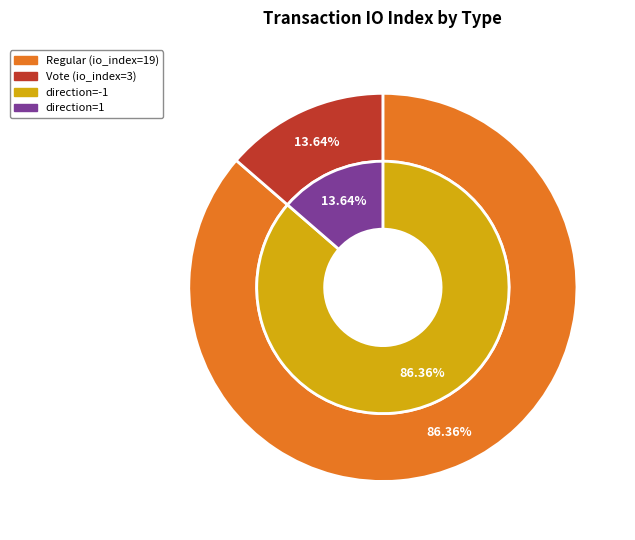

To the nearest percent, what percentage of the pie is 1?

14%